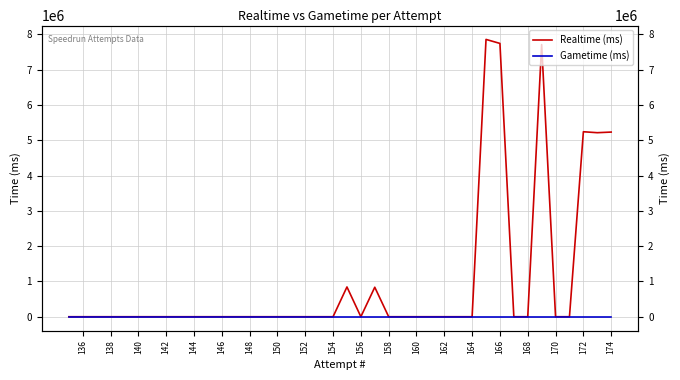

Reading left to right, transcribe all the data shown in this chart.

Realtime (ms): 5232529	5214956	5241988	0	0	7711631	0	0	7744880	7858022	0	0	0	0	0	0	0	835762	0	843943	0	0	0	0	0	0	0	0	0	0	0	0	0	0	0	0	0	0	0	0
Gametime (ms): 0	0	0	0	0	0	0	0	0	0	0	0	0	0	0	0	0	0	0	0	0	0	0	0	0	0	0	0	0	0	0	0	0	0	0	0	0	0	0	0